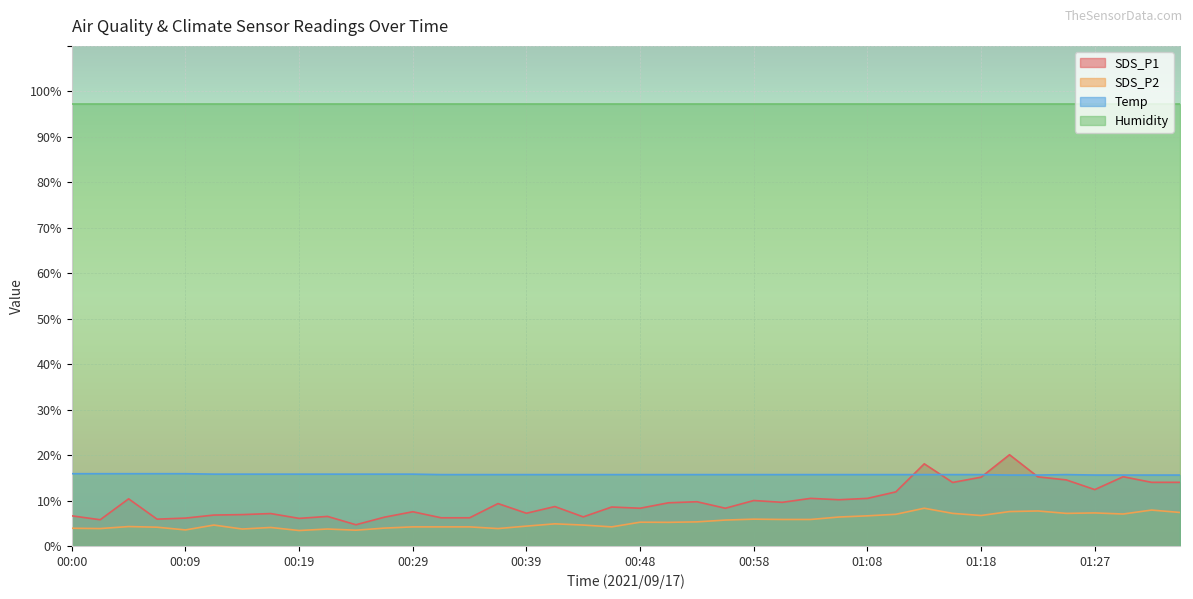

What is the approximate value of SDS_P2 at 01:10?

7.0